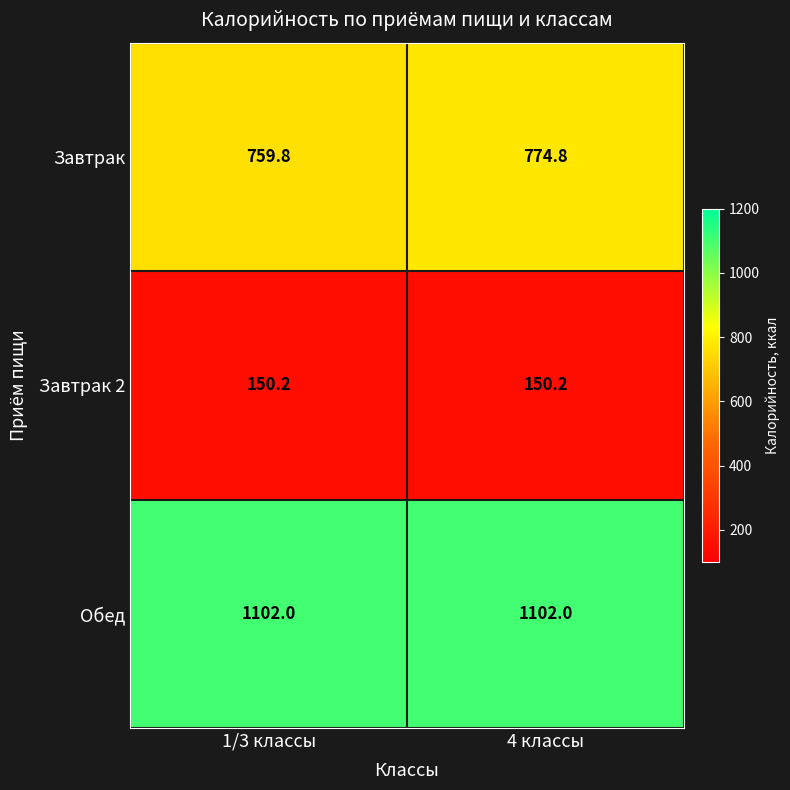

What is the average value of the Завтрак series?

767.3